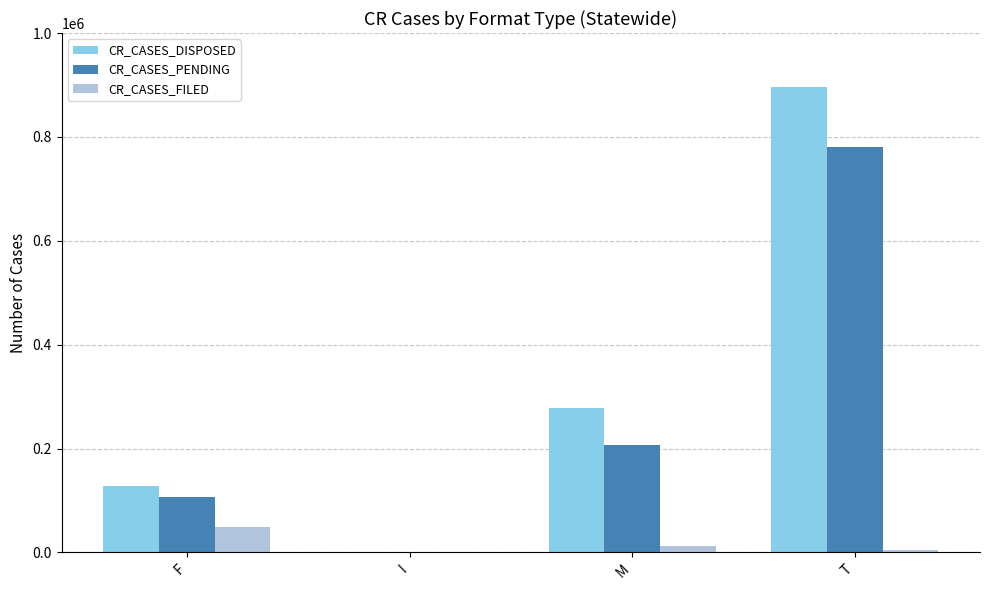

Is the value of CR_CASES_FILED at F greater than the value of CR_CASES_PENDING at F?

No